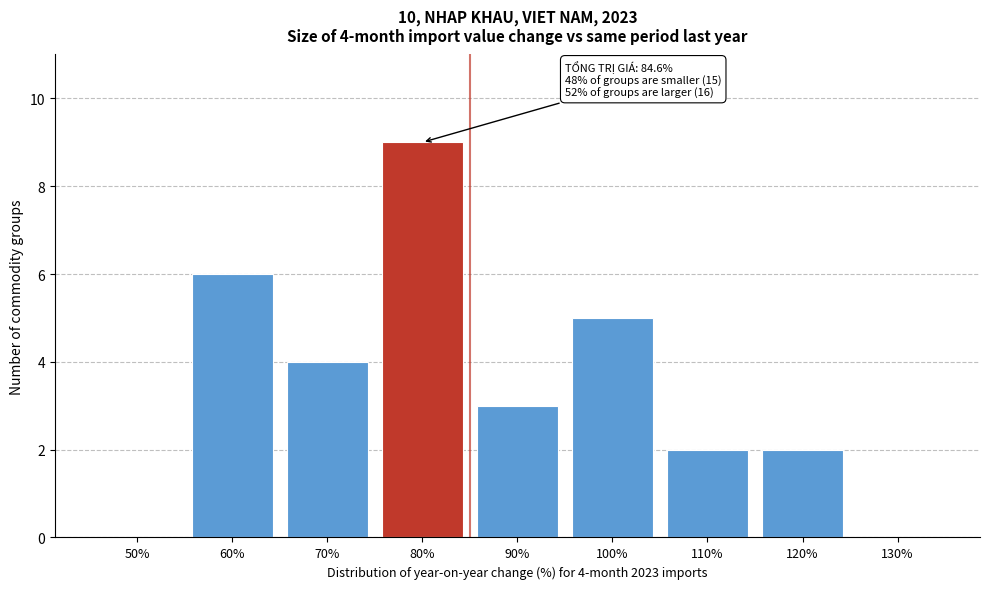

Reading right to left, transcribe all the data shown in this chart.

130%=0	120%=2	110%=2	100%=5	90%=3	80%=9	70%=4	60%=6	50%=0